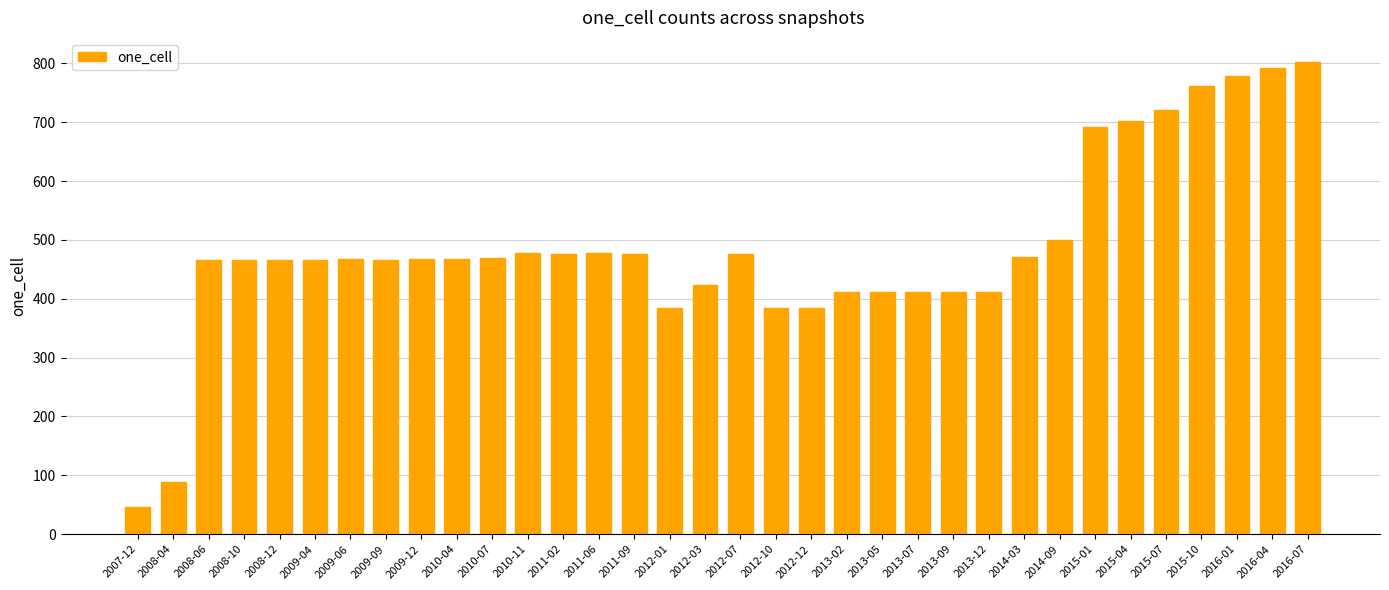

What is the average value?

488